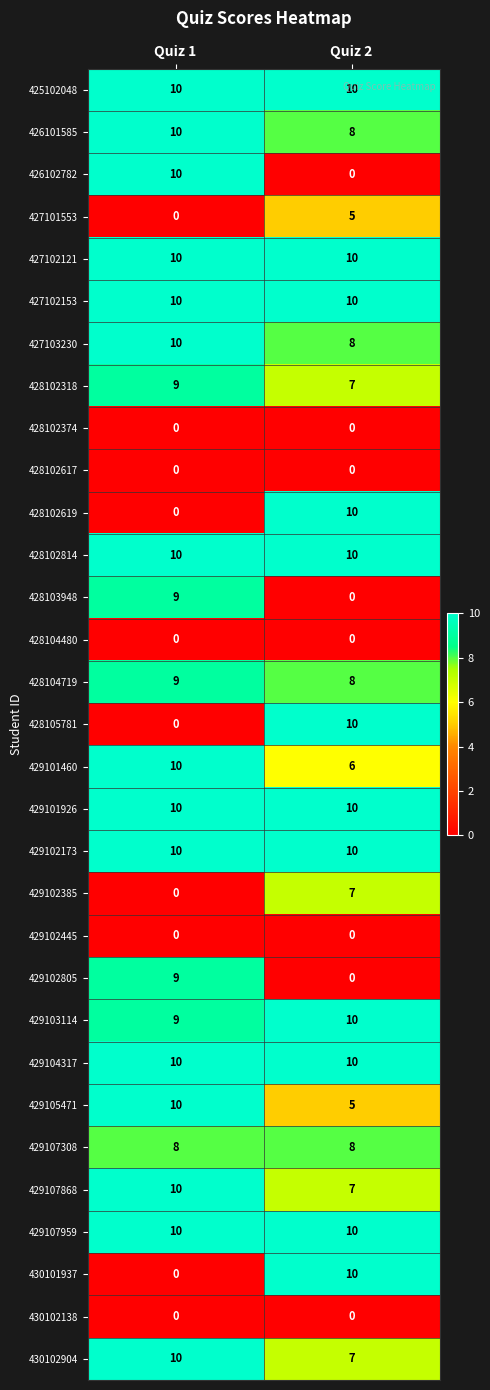

Is it true that 426102782 equals 5 at Quiz 2?

False